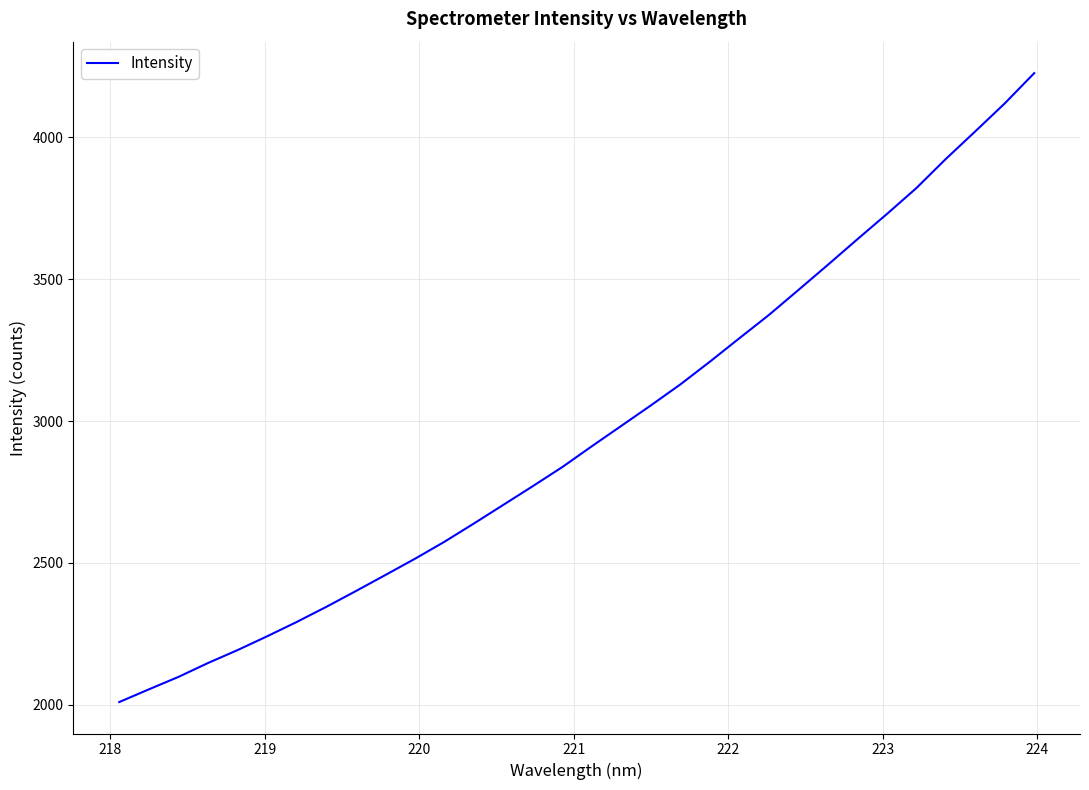

True or false: there are more than 0 points higher than both neighbors.

False